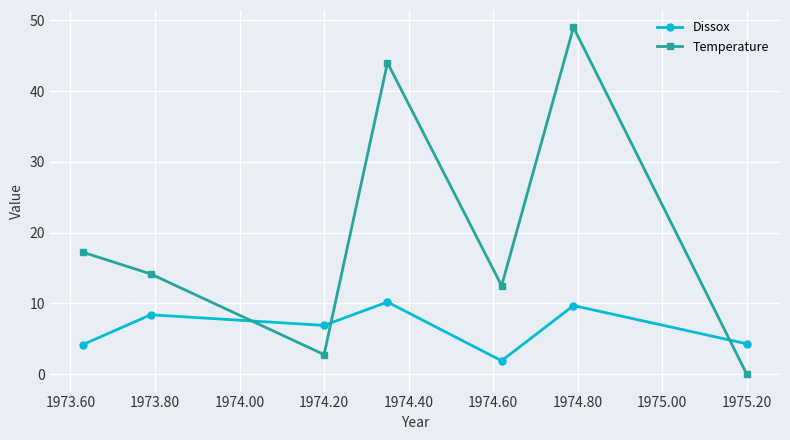

What is the sum of all Dissox values?

45.6